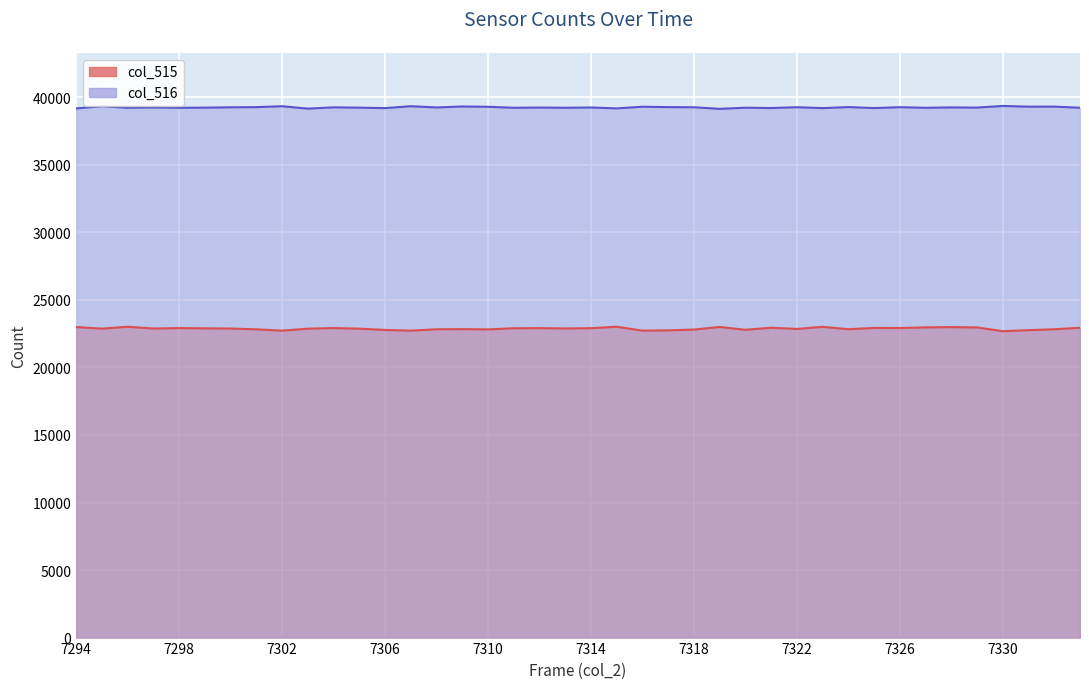

At which category is the sum across all series the highest?

7328